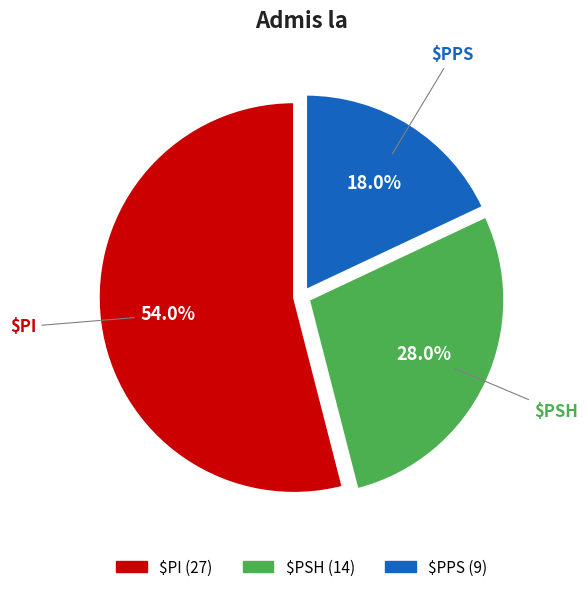

To the nearest percent, what portion does $PSH represent?

28%